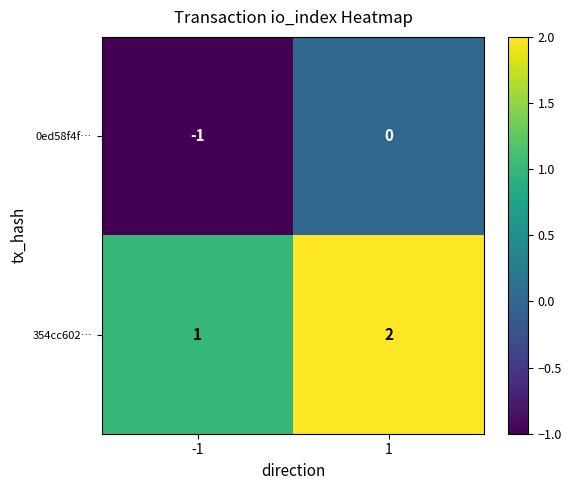

What is the sum of the 354cc602… values at 1 and -1?

3